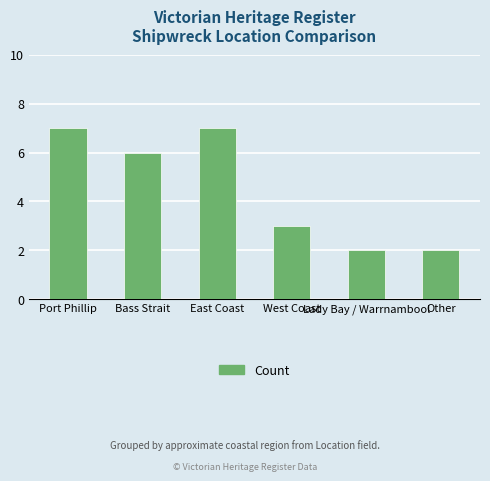

What is the greatest value displayed?

7